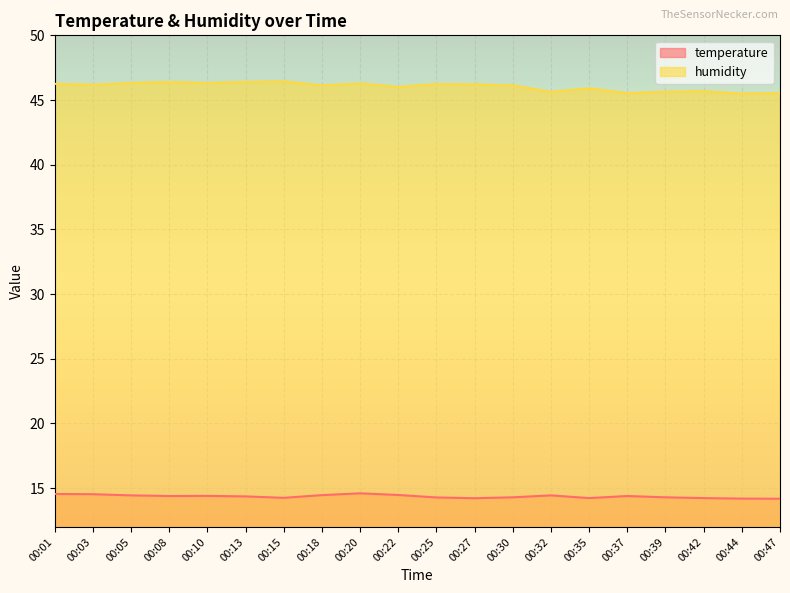

What is the smallest value displayed?

14.2